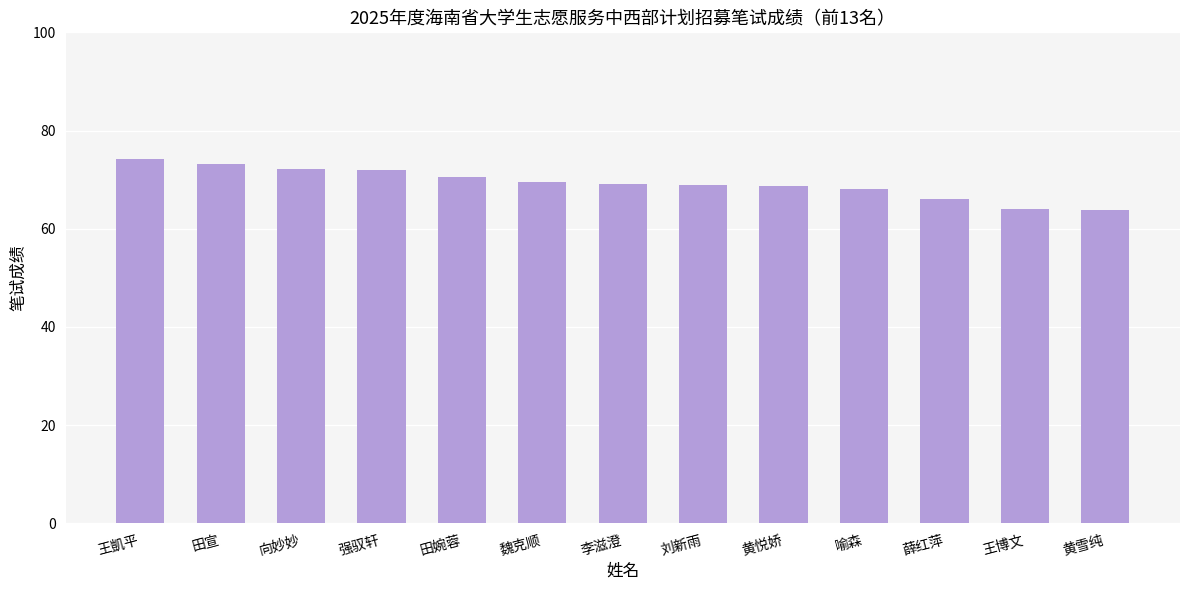

Which has a higher value, 王凱平 or 刘新雨?

王凱平